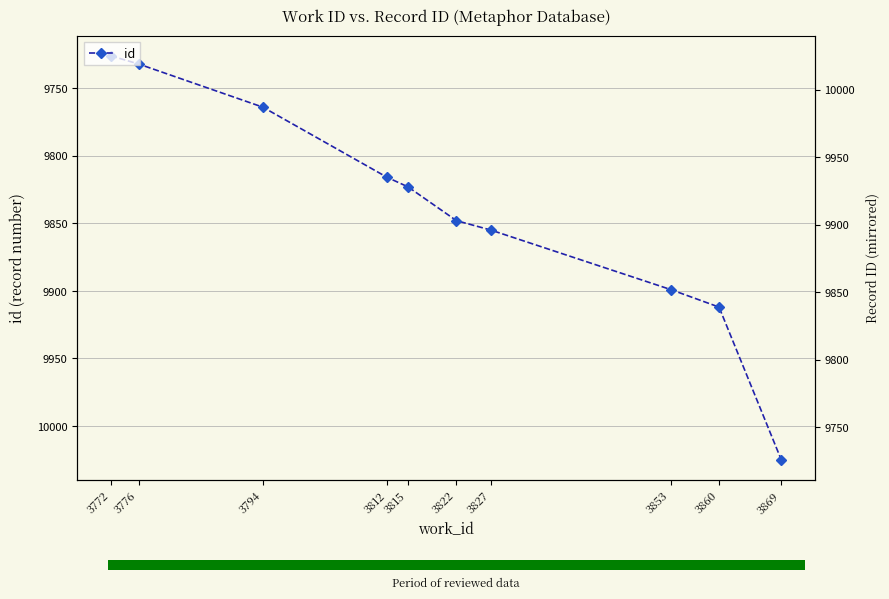

What is the difference between the maximum and minimum values?

299